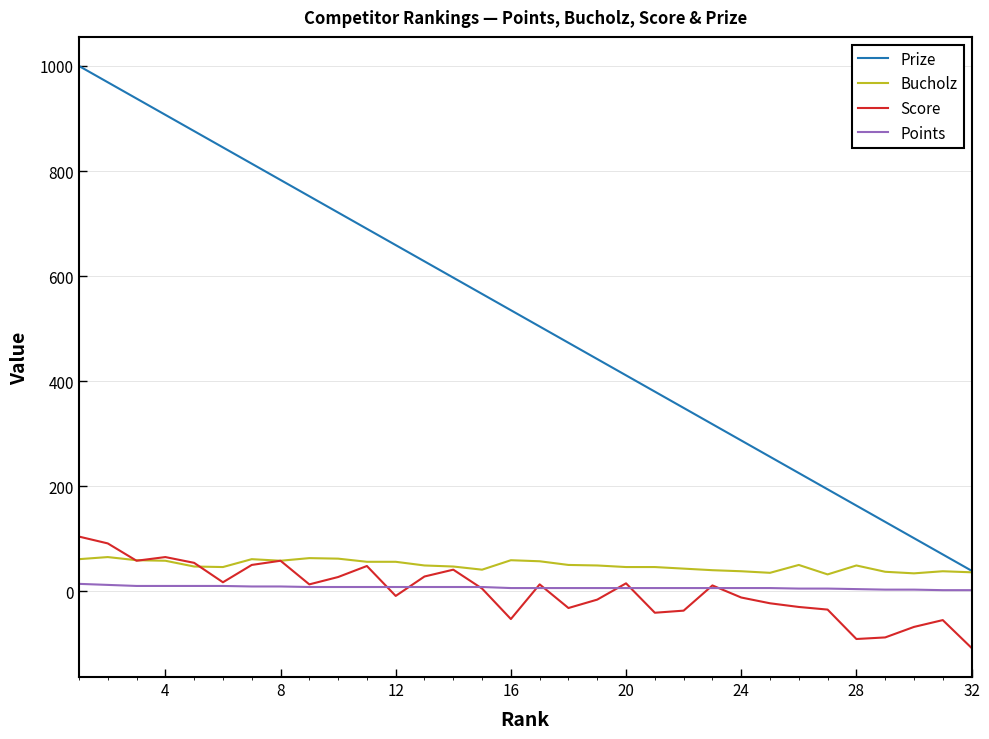

True or false: Bucholz has more than 2 interior local peaks.

True